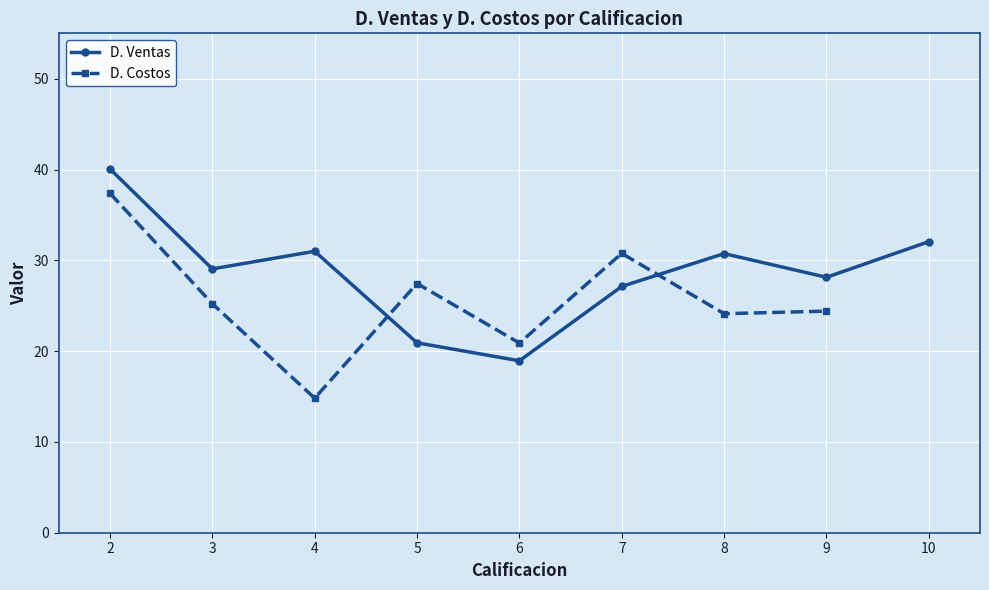

How many values in the D. Ventas series are below 29?

4